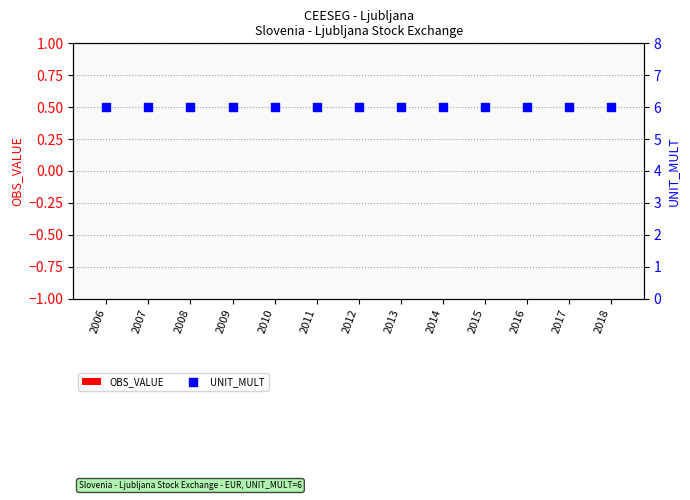

Is the value of UNIT_MULT at 2013 greater than the value of OBS_VALUE at 2010?

Yes